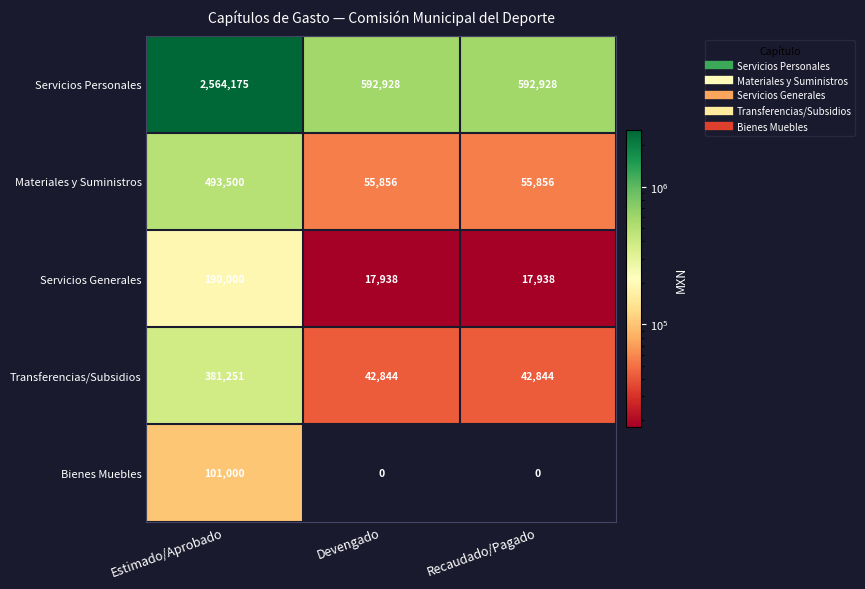

What is the approximate value of Transferencias/Subsidios at Devengado?

42844